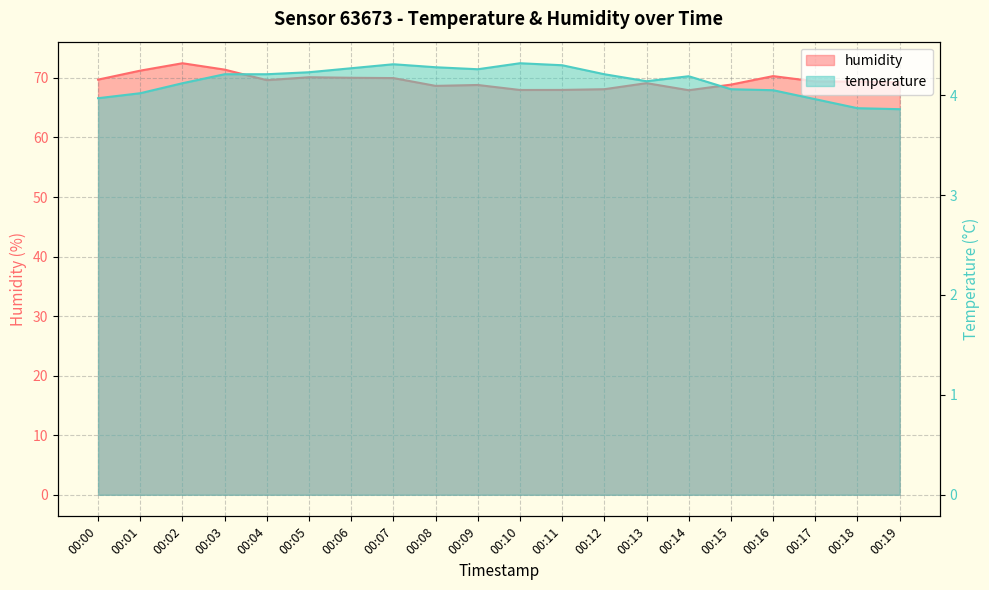

At 00:09, list the series in order from smallest to largest.

temperature, humidity